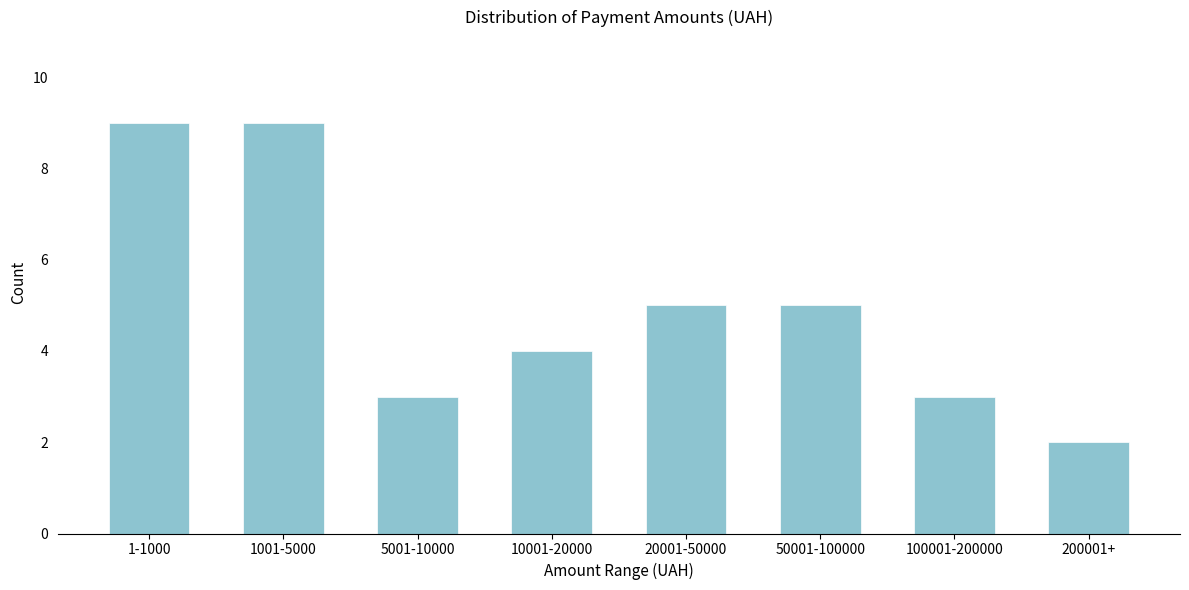

Reading left to right, list all the values displayed in this chart.

9	9	3	4	5	5	3	2